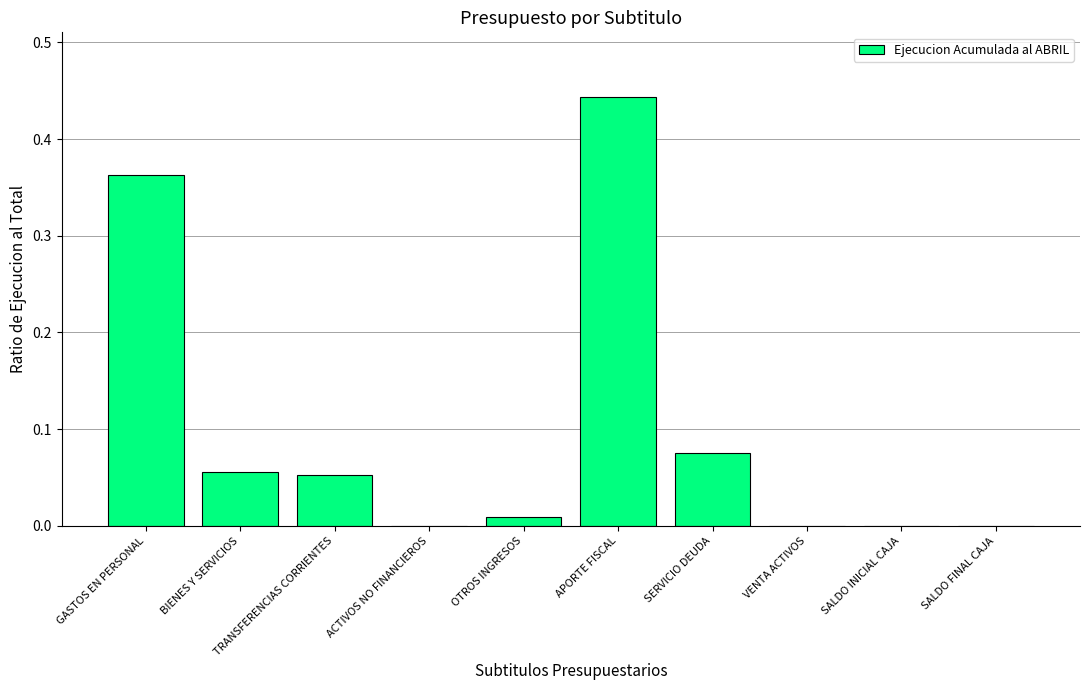

What is the sum of all values?

1.0